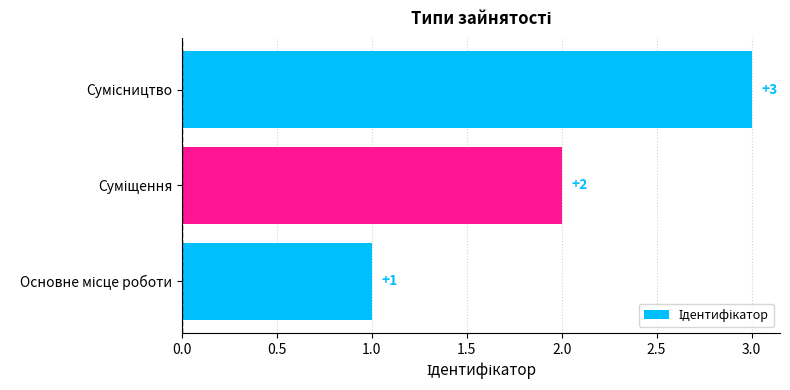

How many data points are less than 2?

1